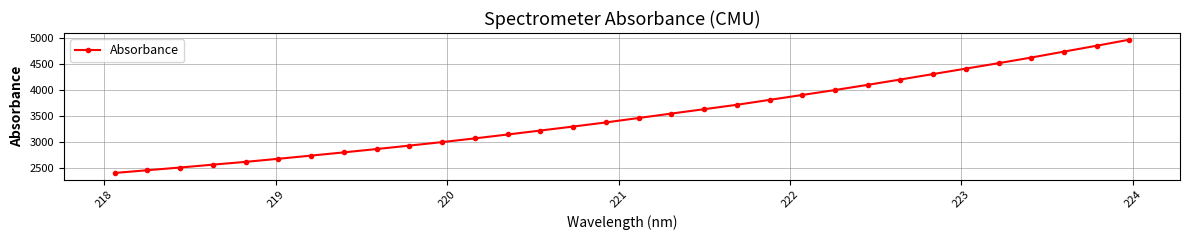

What is the difference between the maximum and minimum values?

2575.5